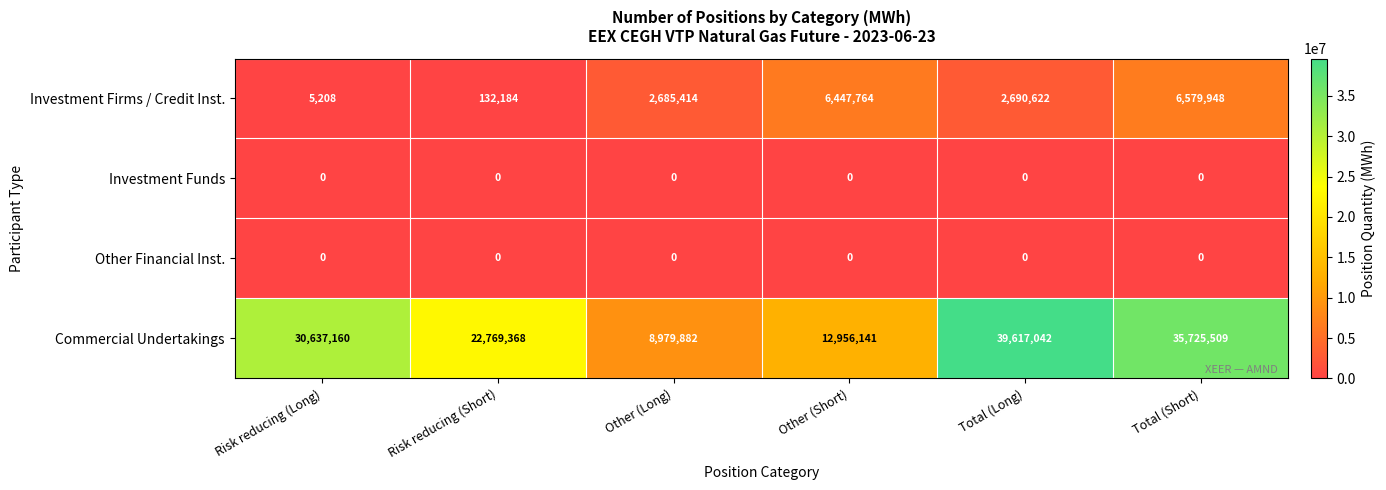

Which series has the largest total across all categories?

Commercial Undertakings